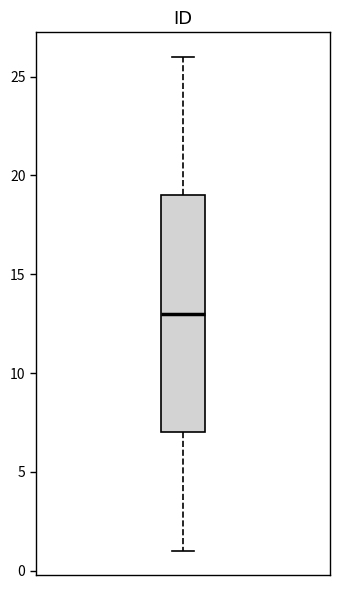

Transcribe this box plot: give where the median line is, the range the box spans, and where the two whiskers end, as read against the y-axis. The values are not printed on the chart, so give them approximately, as read against the axis.

median 13, box 7 to 19, whiskers 1 to 26